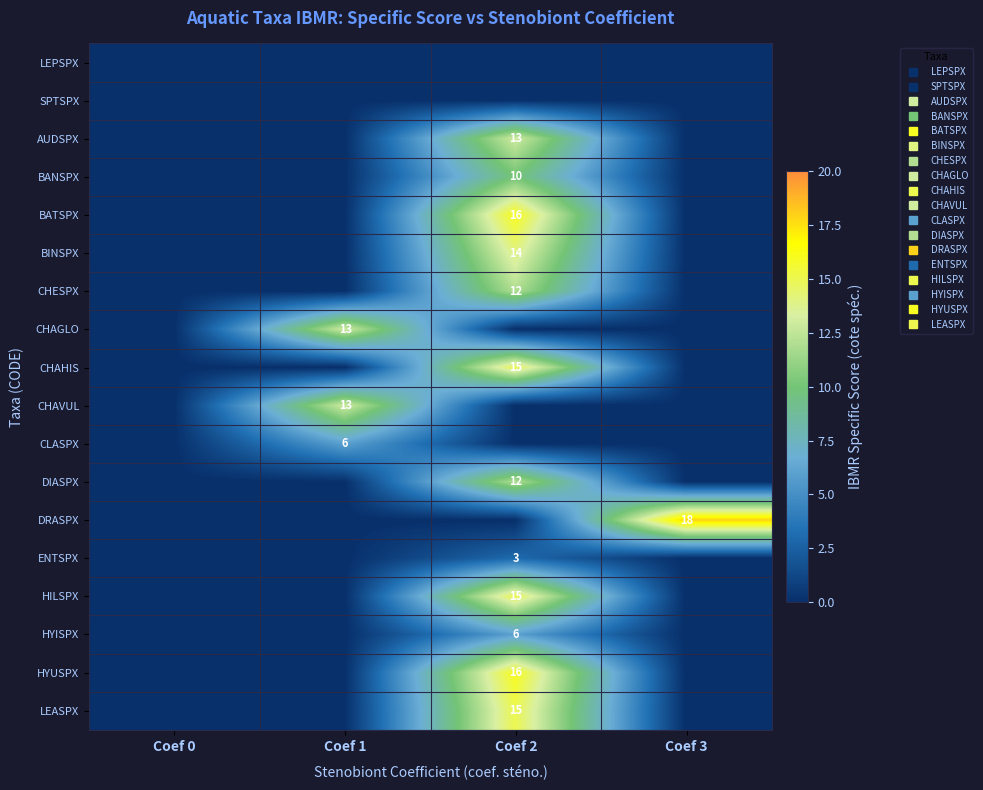

Rank the series by their maximum value, from highest to lowest.

DRASPX, BATSPX, HYUSPX, CHAHIS, HILSPX, LEASPX, BINSPX, AUDSPX, CHAGLO, CHAVUL, CHESPX, DIASPX, BANSPX, CLASPX, HYISPX, ENTSPX, LEPSPX, SPTSPX